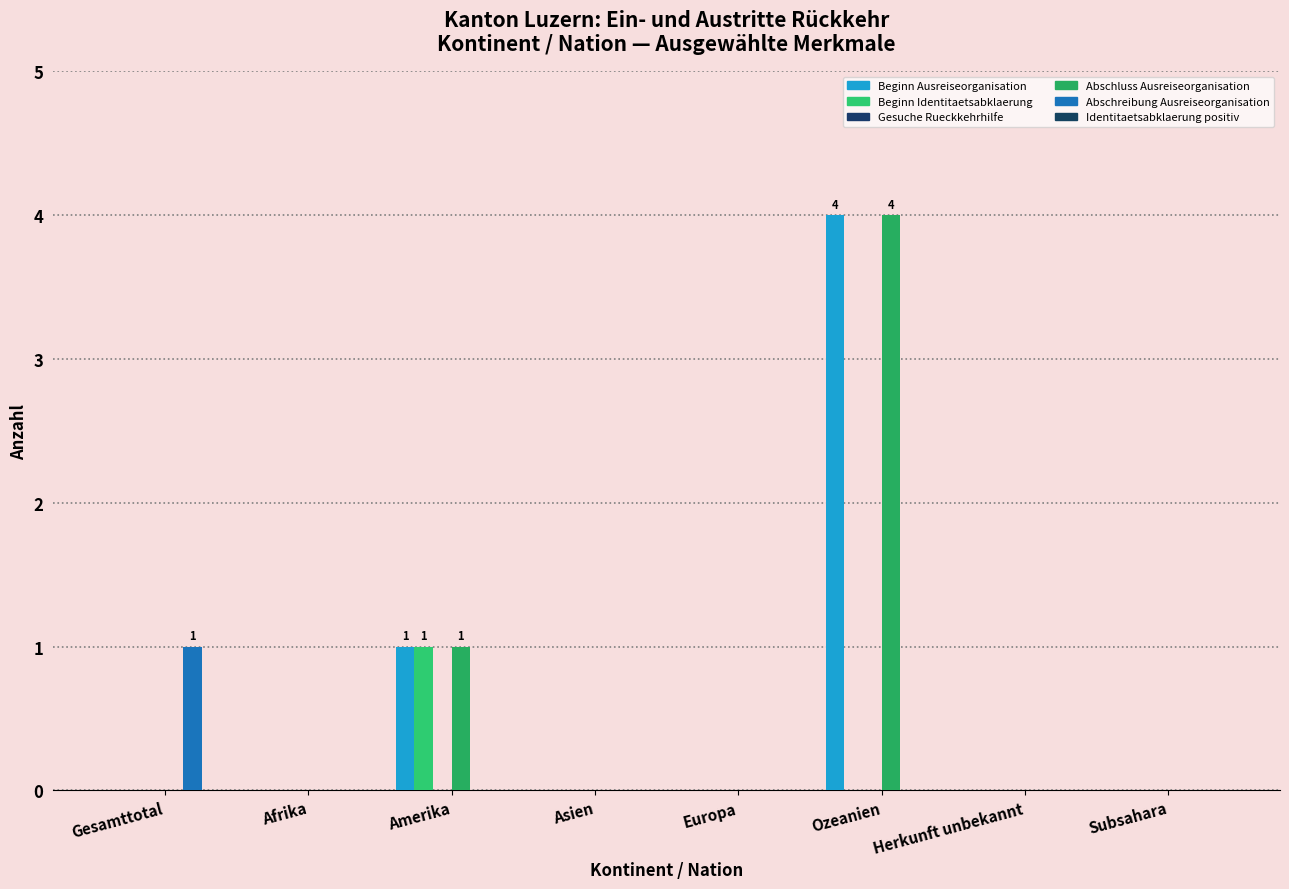

How many categories are shown in the chart?

8